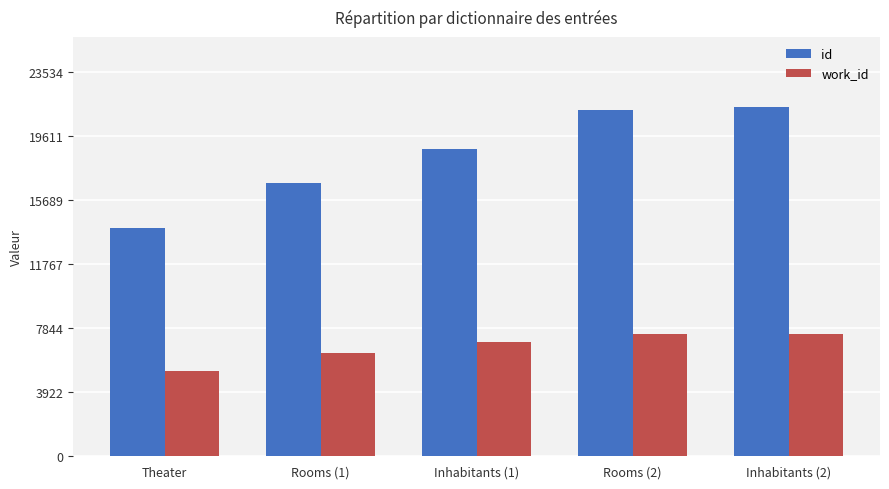

What is the sum of all work_id values?

33495